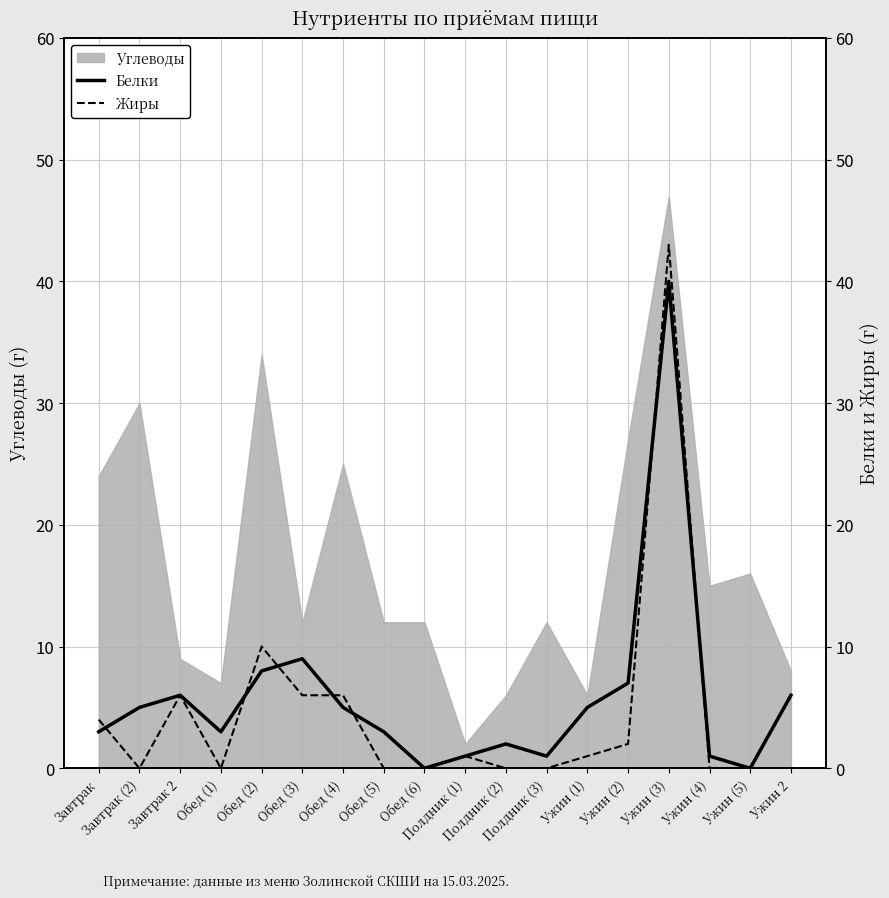

True or false: Жиры has more than 0 interior local peaks.

True